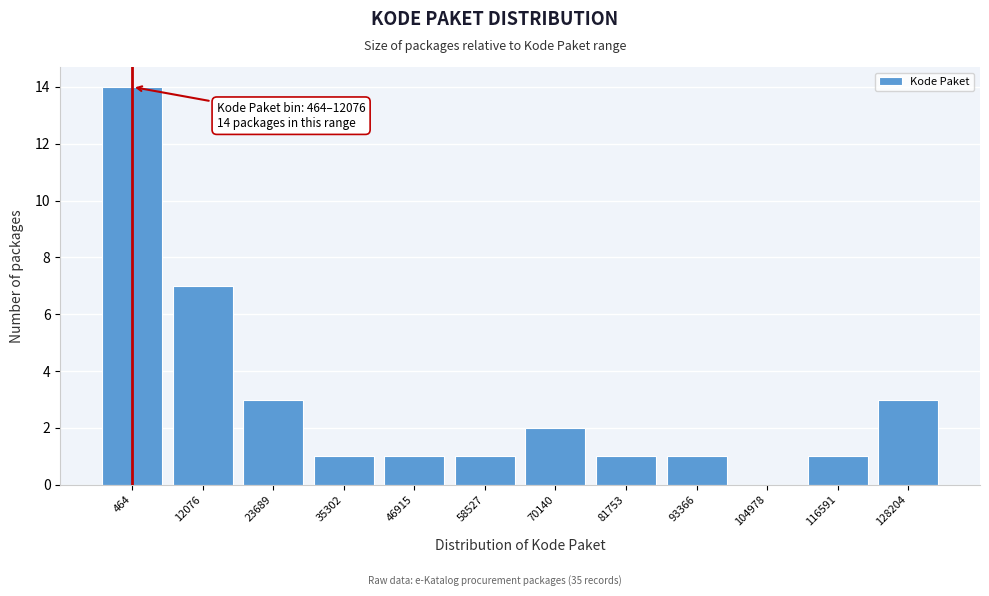

Reading left to right, what are all the values shown in this chart?

464=14	12076=7	23689=3	35302=1	46915=1	58527=1	70140=2	81753=1	93366=1	104978=0	116591=1	128204=3